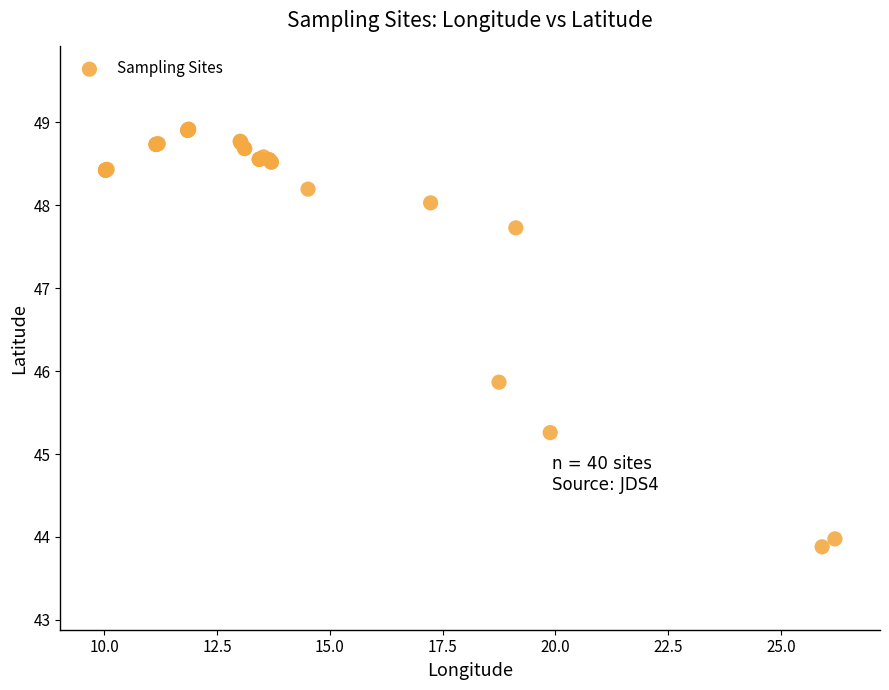

What Y value in the scatter plot is closest to 46?

45.9